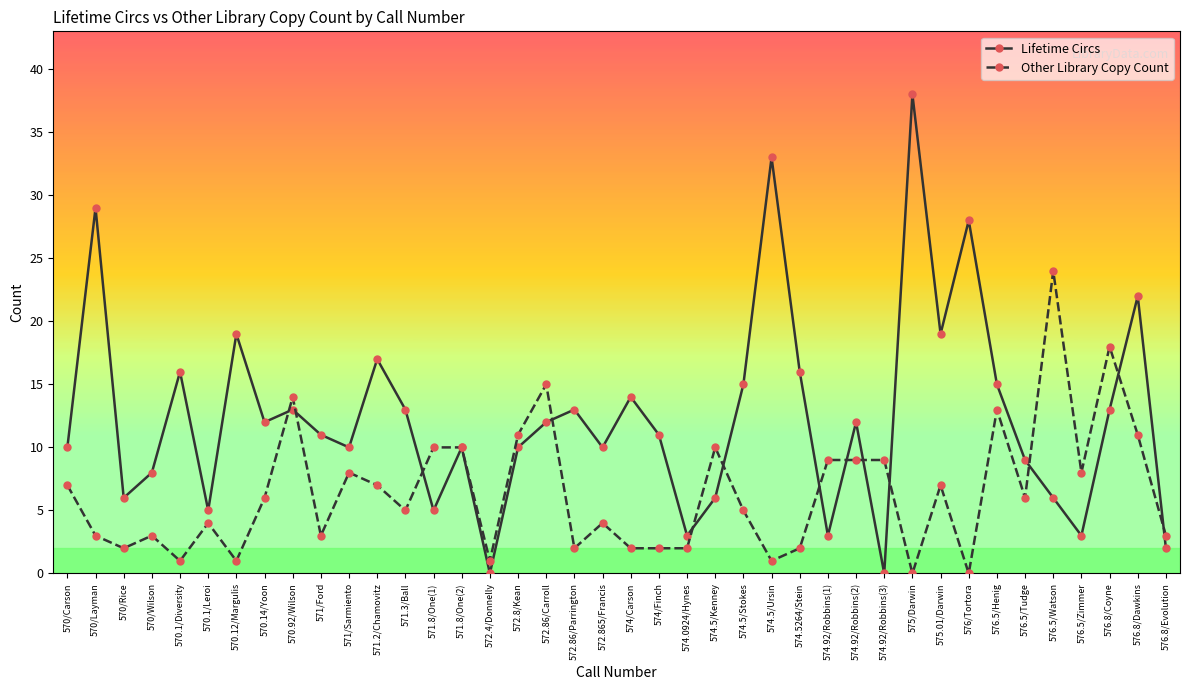

How many interior local valleys does the Lifetime Circs series have?

12